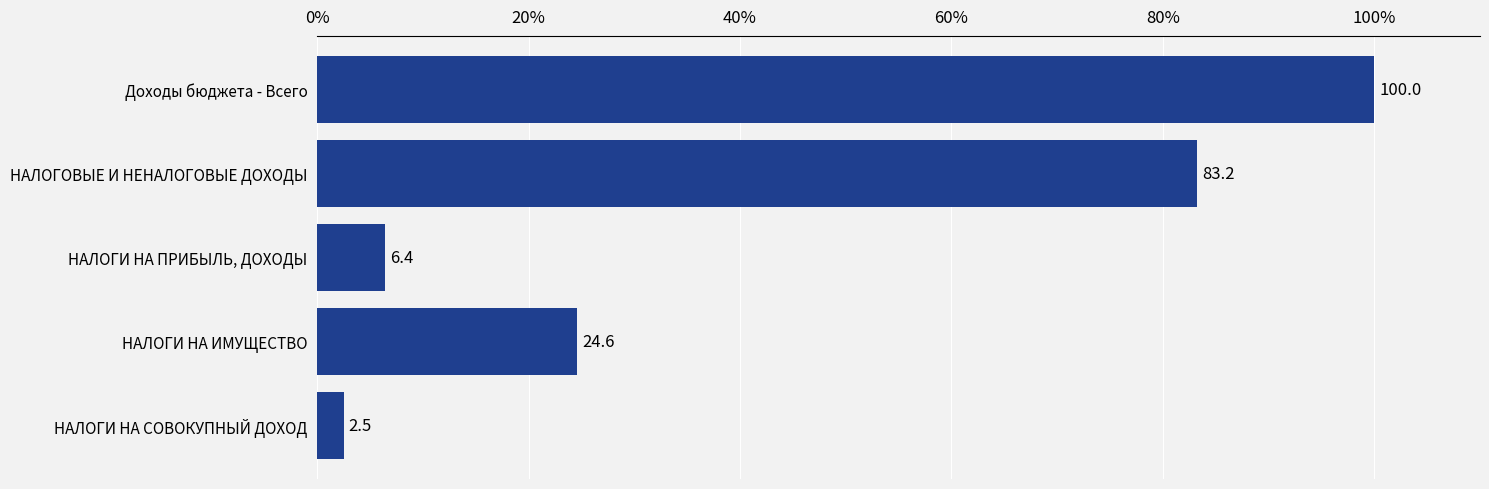

Reading top to bottom, what are all the values shown in this chart?

100.0	83.2	6.4	24.6	2.5